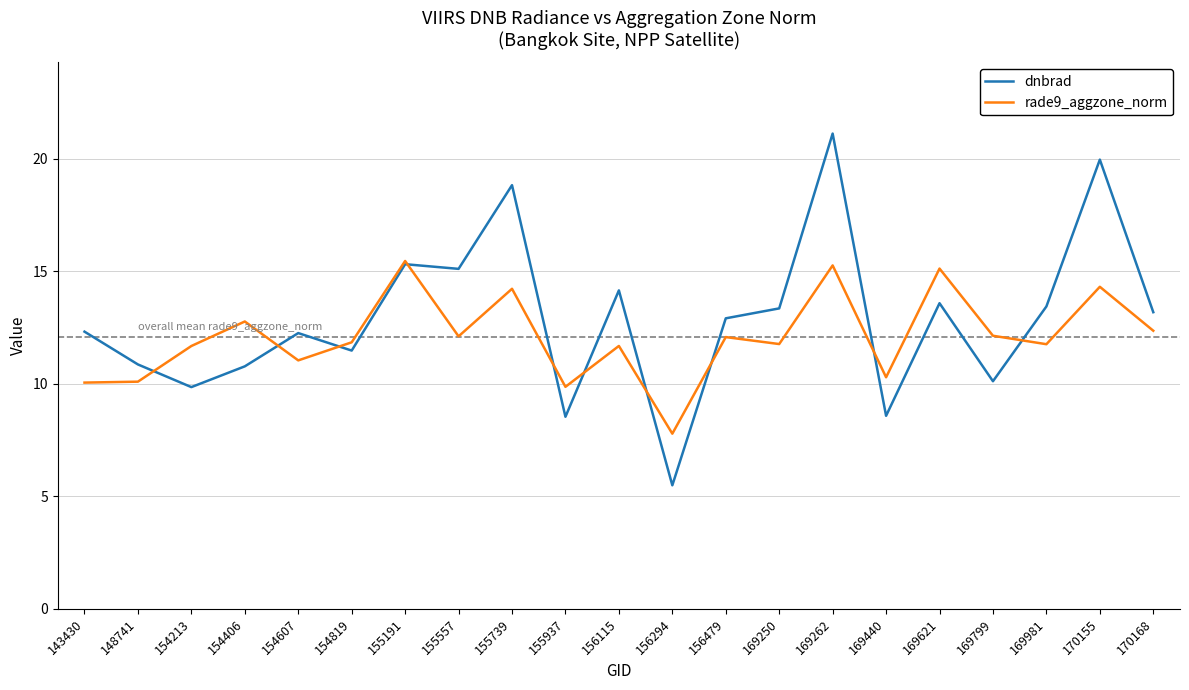

What is the difference between the rade9_aggzone_norm values at 169981 and 148741?

1.7